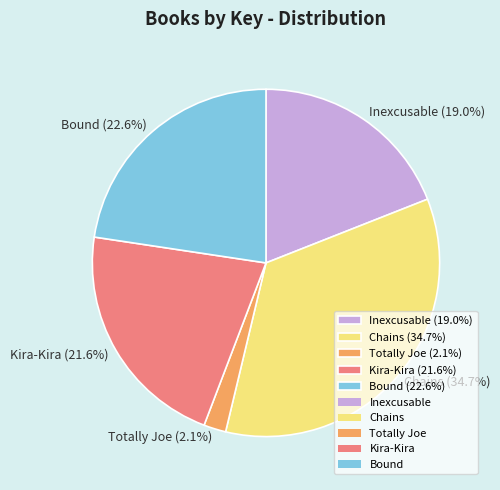

Which slice is the smallest?

Totally Joe